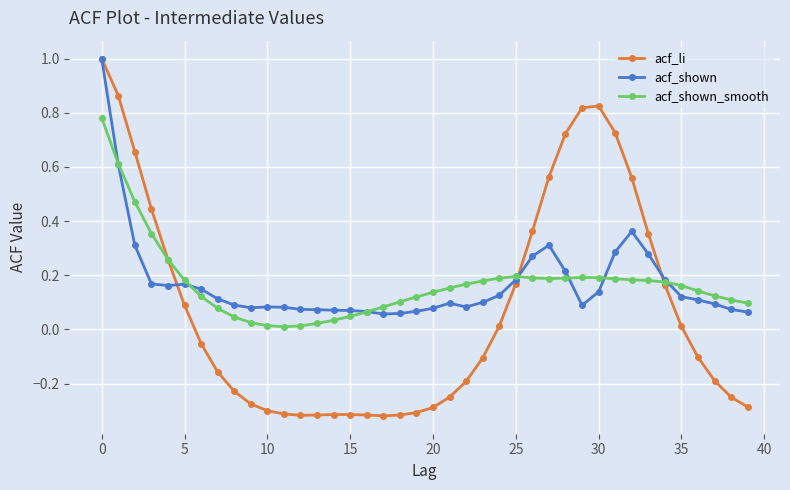

How many data points in acf_li are above 0?

18